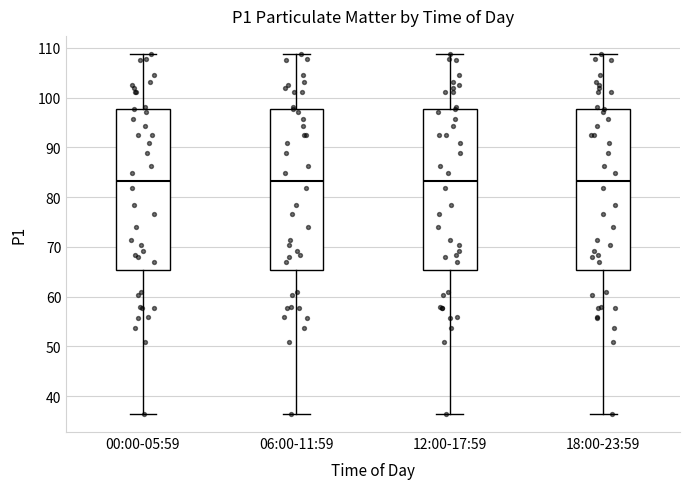

Reading left to right, transcribe this box plot: for each box, give where its median line is, the range the box spans, and where its two whiskers end, as read against the y-axis. The values are not printed on the chart, so give them approximately, as read against the axis.

00:00-05:59: median 83, box 65 to 98, whiskers 36 to 109
06:00-11:59: median 83, box 65 to 98, whiskers 36 to 109
12:00-17:59: median 83, box 65 to 98, whiskers 36 to 109
18:00-23:59: median 83, box 65 to 98, whiskers 36 to 109